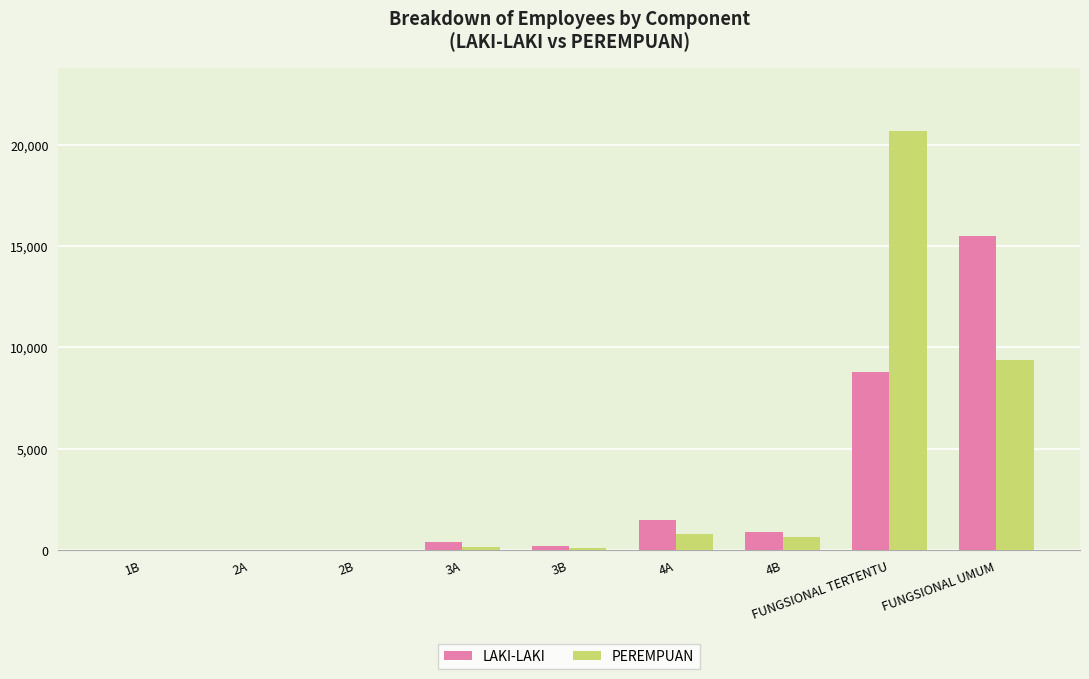

The value of LAKI-LAKI at 4A is 1499. True or false?

True